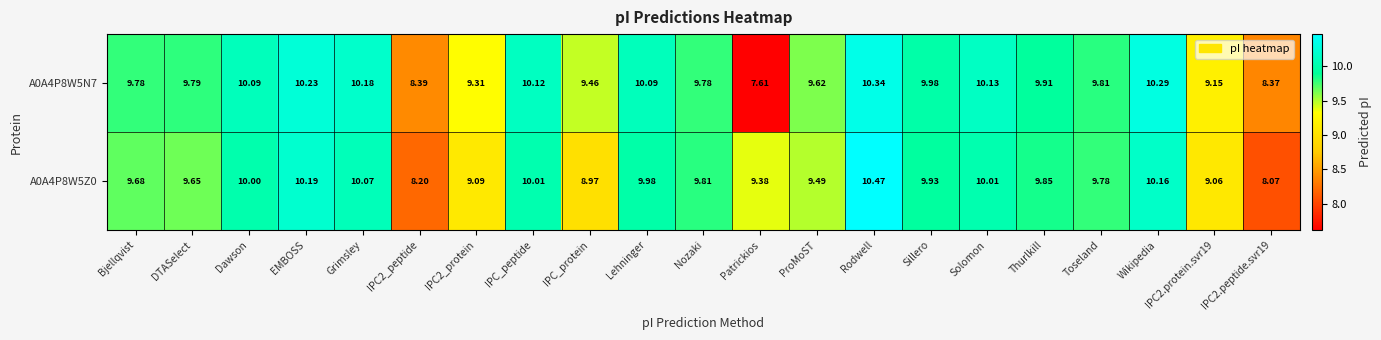

How many distinct data groups are displayed?

2